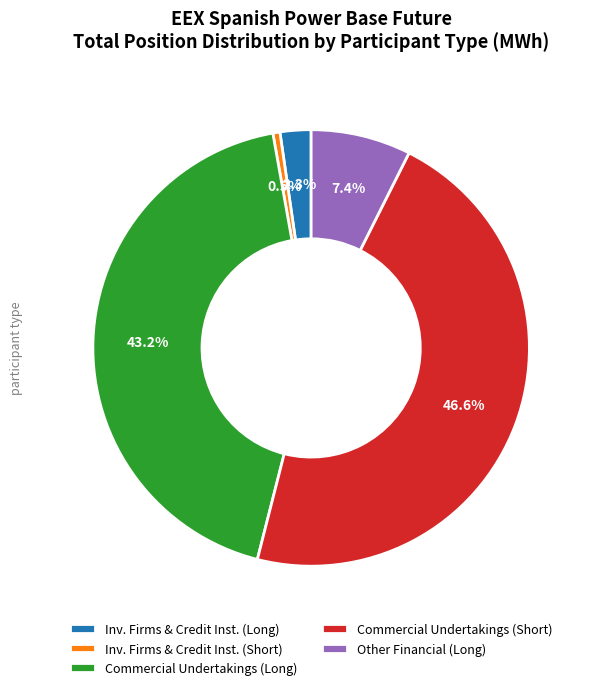

What is the total percentage of Inv. Firms & Credit Inst. (Long) and Inv. Firms & Credit Inst. (Short)?

2.8%